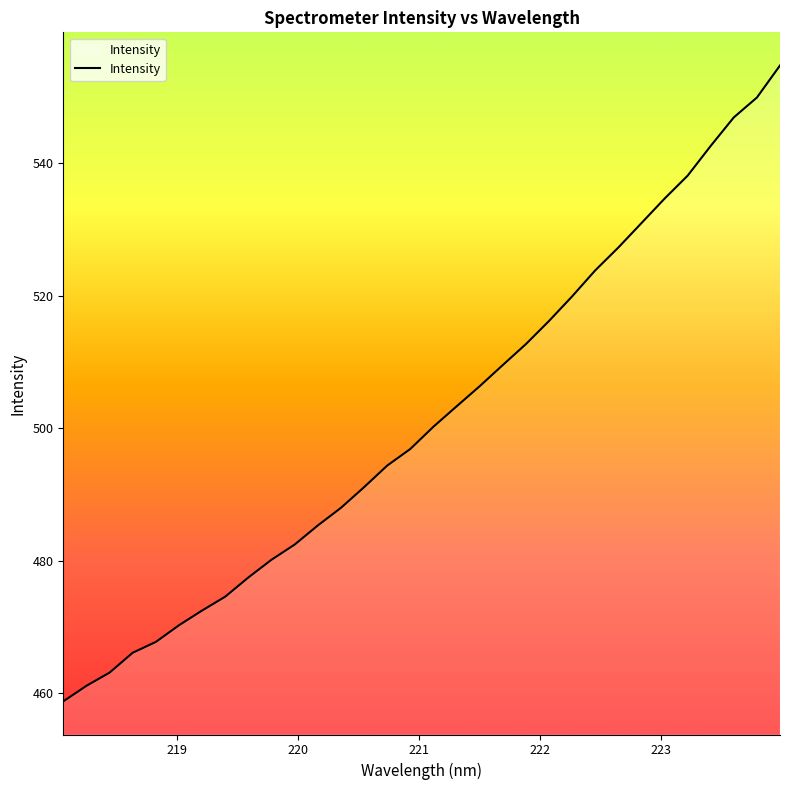

What is the greatest value displayed?

554.7